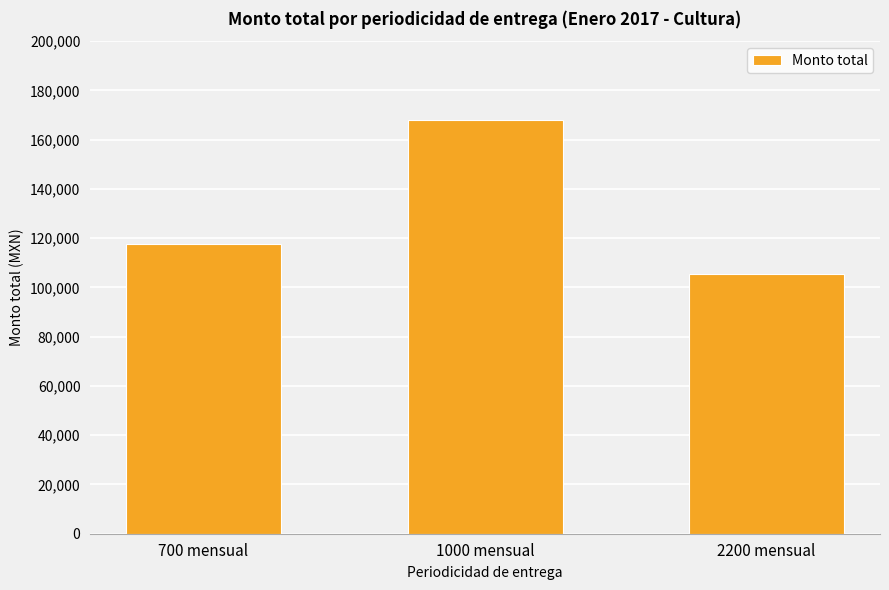

What is the label of the 3rd bar from the left?

2200 mensual